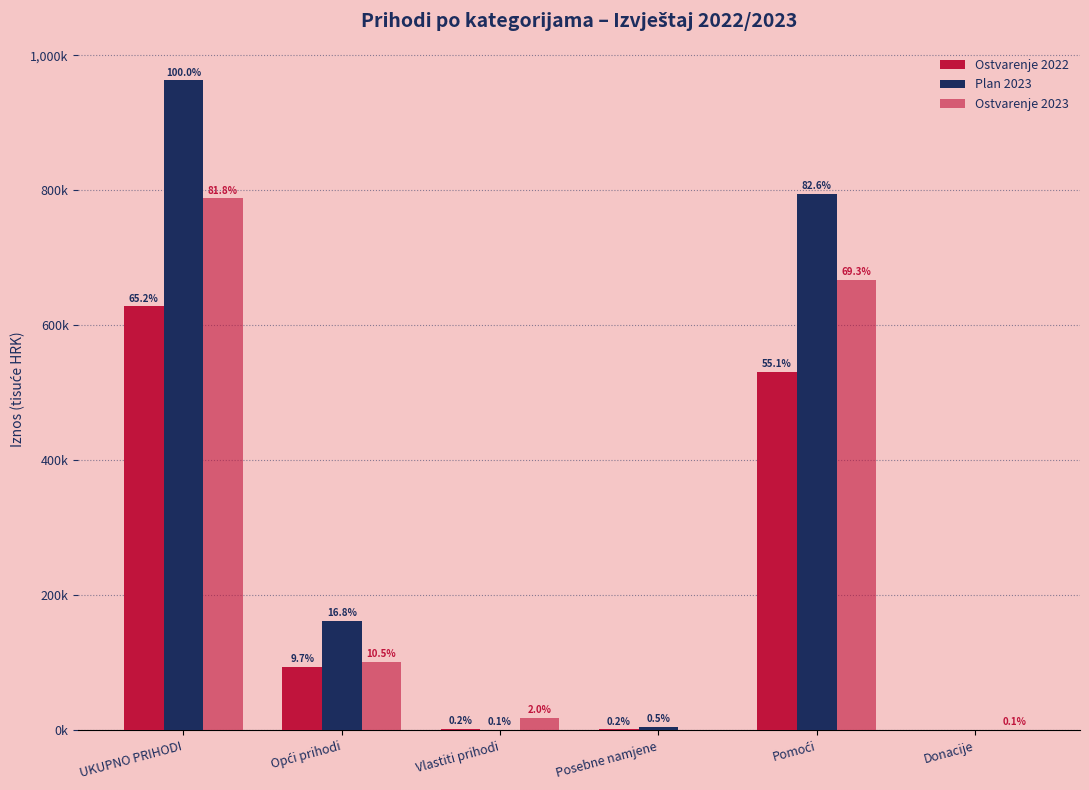

Are the bars grouped side by side (vs. stacked)?

Yes